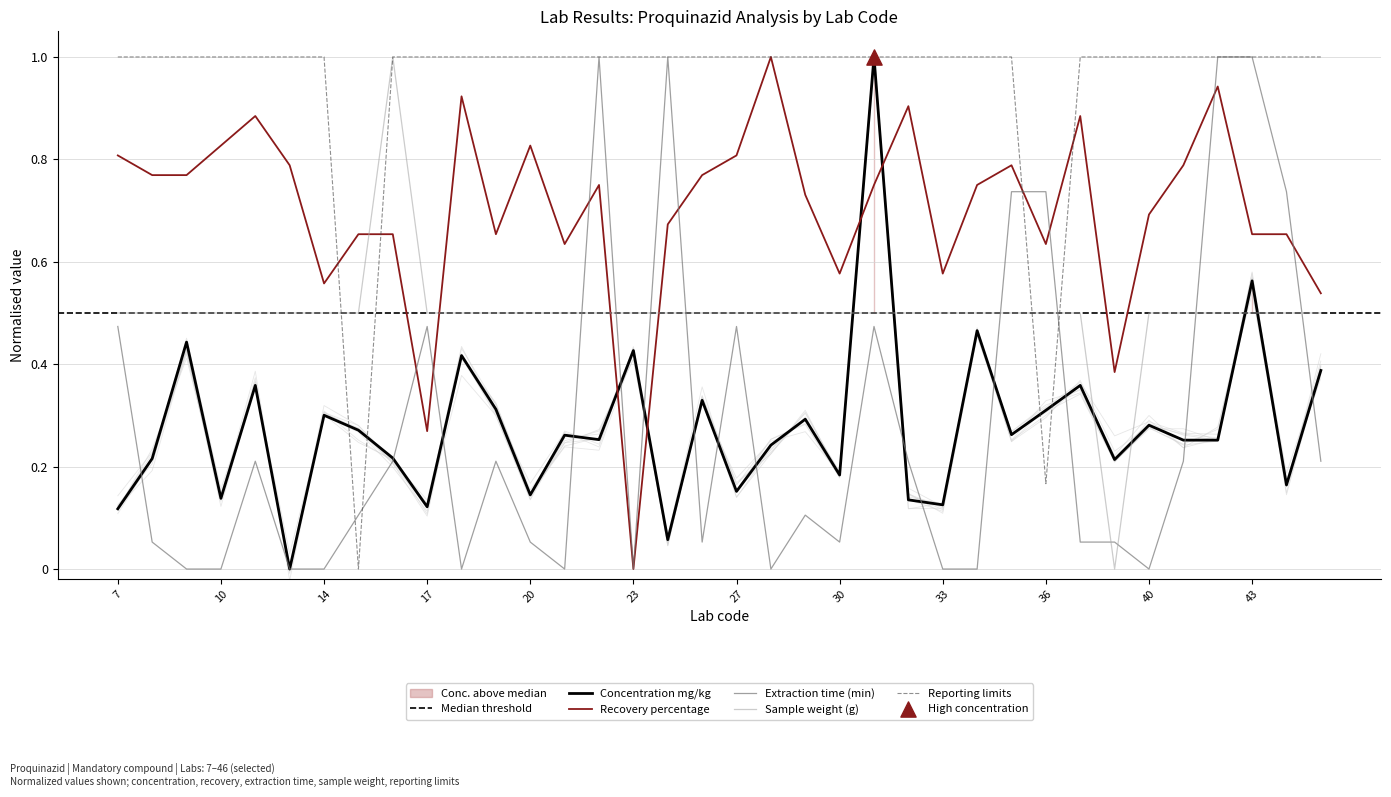

Which series has the largest total across all categories?

Reporting limits